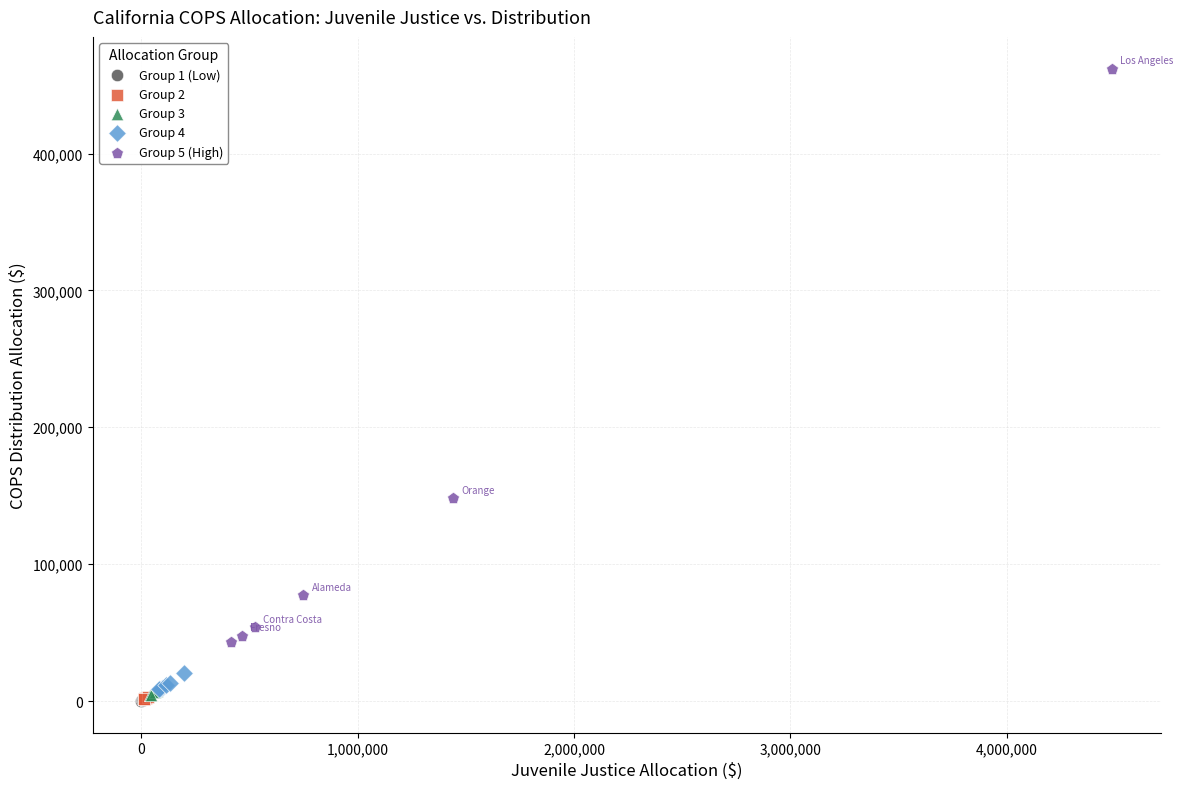

What are all the series names shown in the legend?

Group 1 (Low), Group 2, Group 3, Group 4, Group 5 (High)